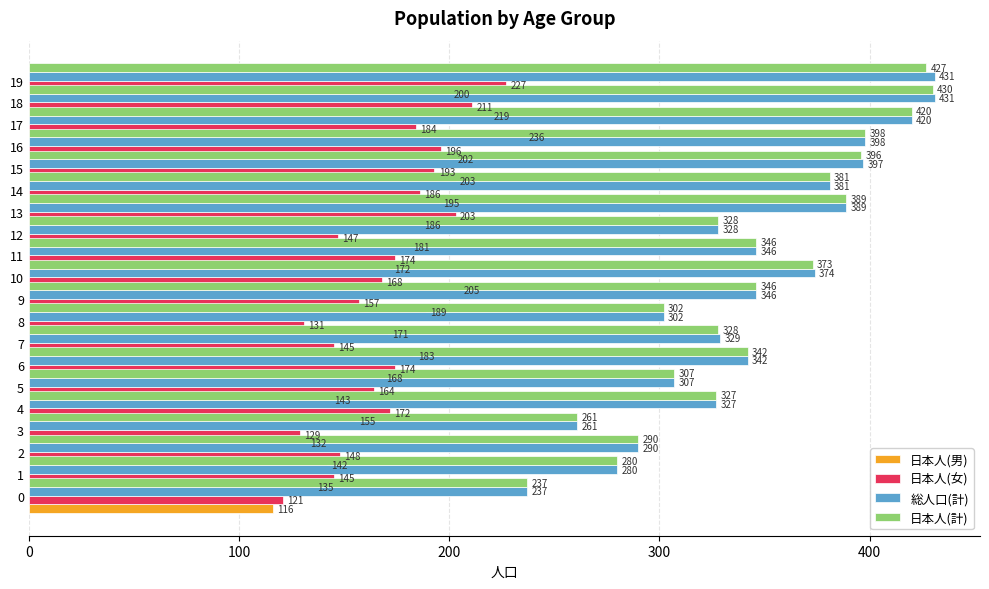

What are all the series names shown in the legend?

日本人(男), 日本人(女), 総人口(計), 日本人(計)